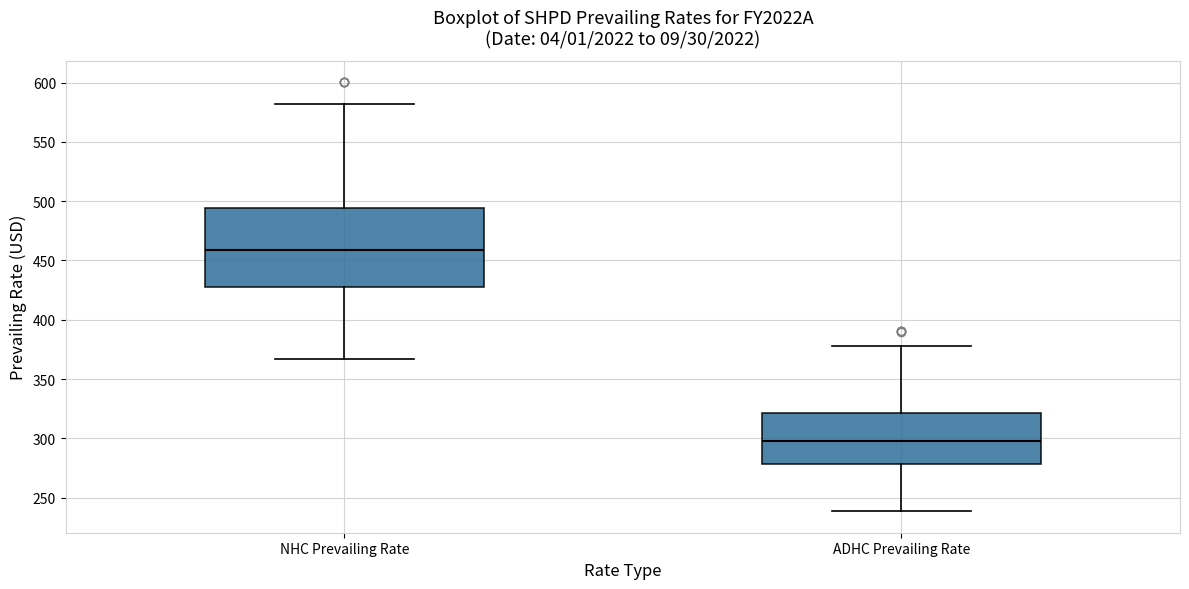

Where does the median line of the box for ADHC Prevailing Rate sit on the y-axis? The values are not printed on the chart, so give them approximately, as read against the axis.

300